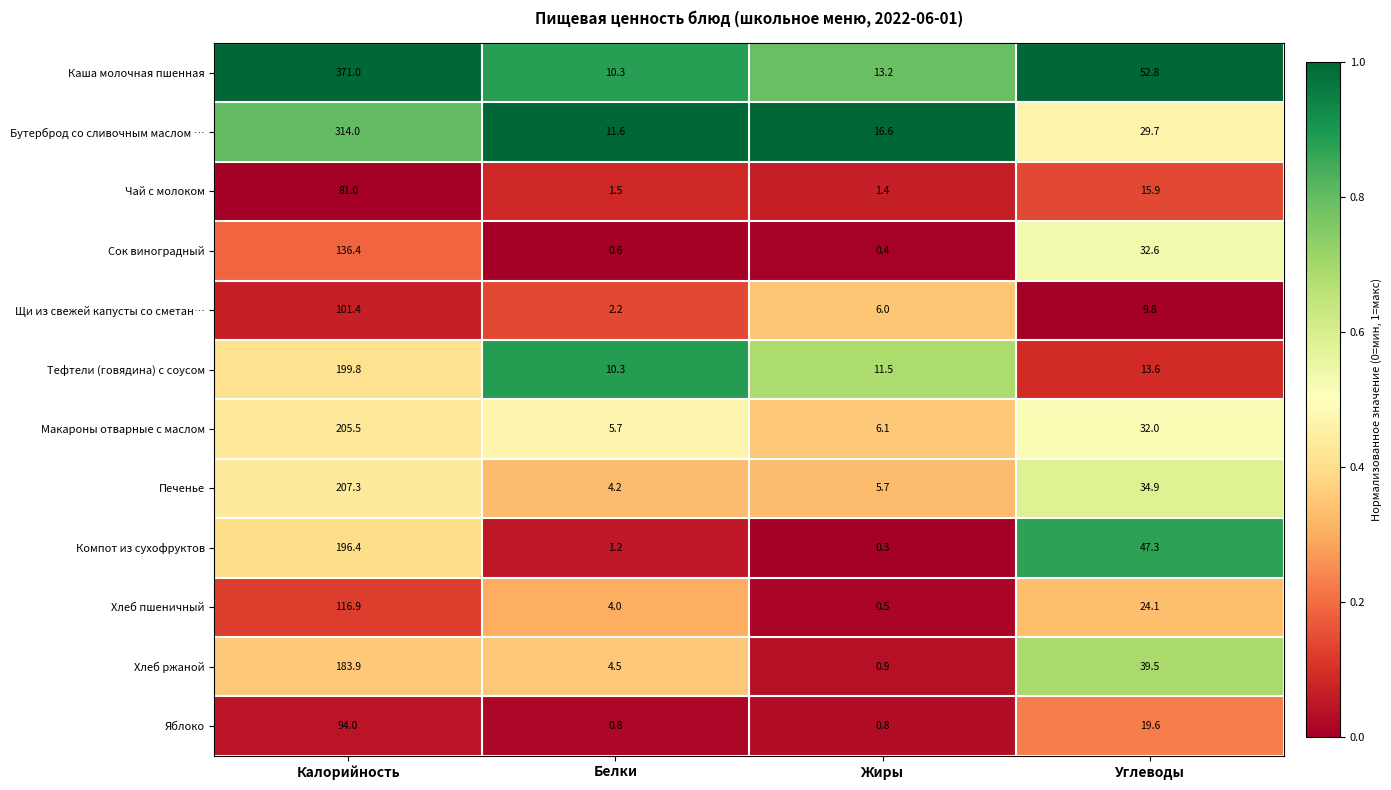

Which series has the largest total across all categories?

Каша молочная пшенная